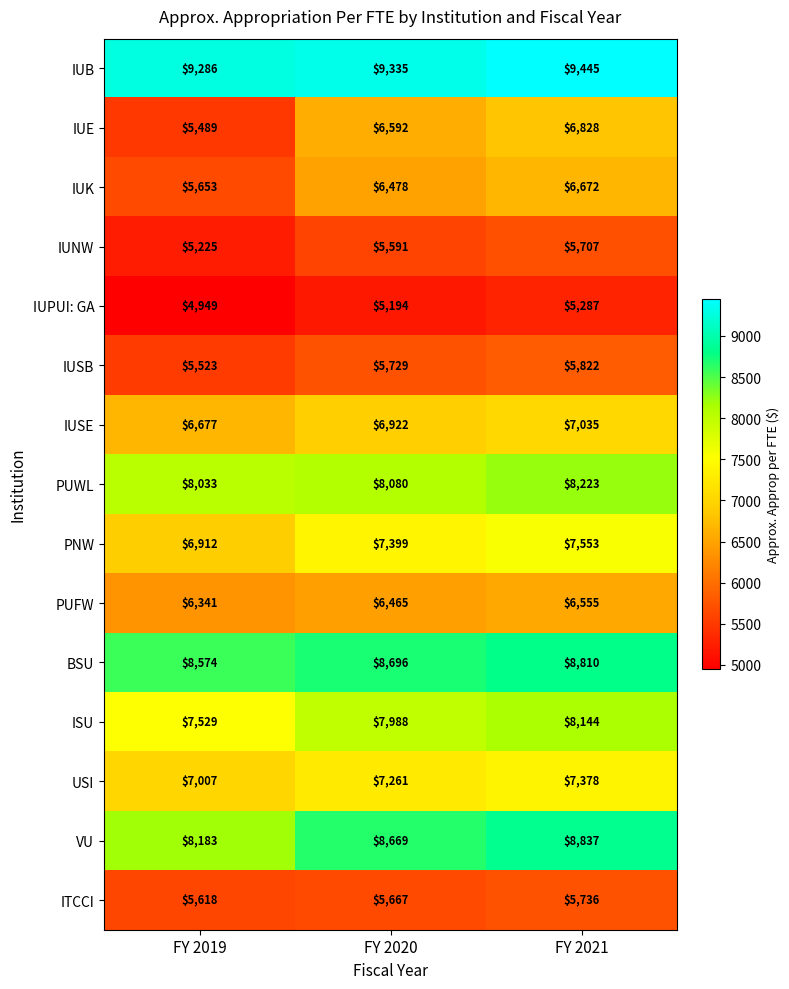

Which series has the largest total across all categories?

IUB